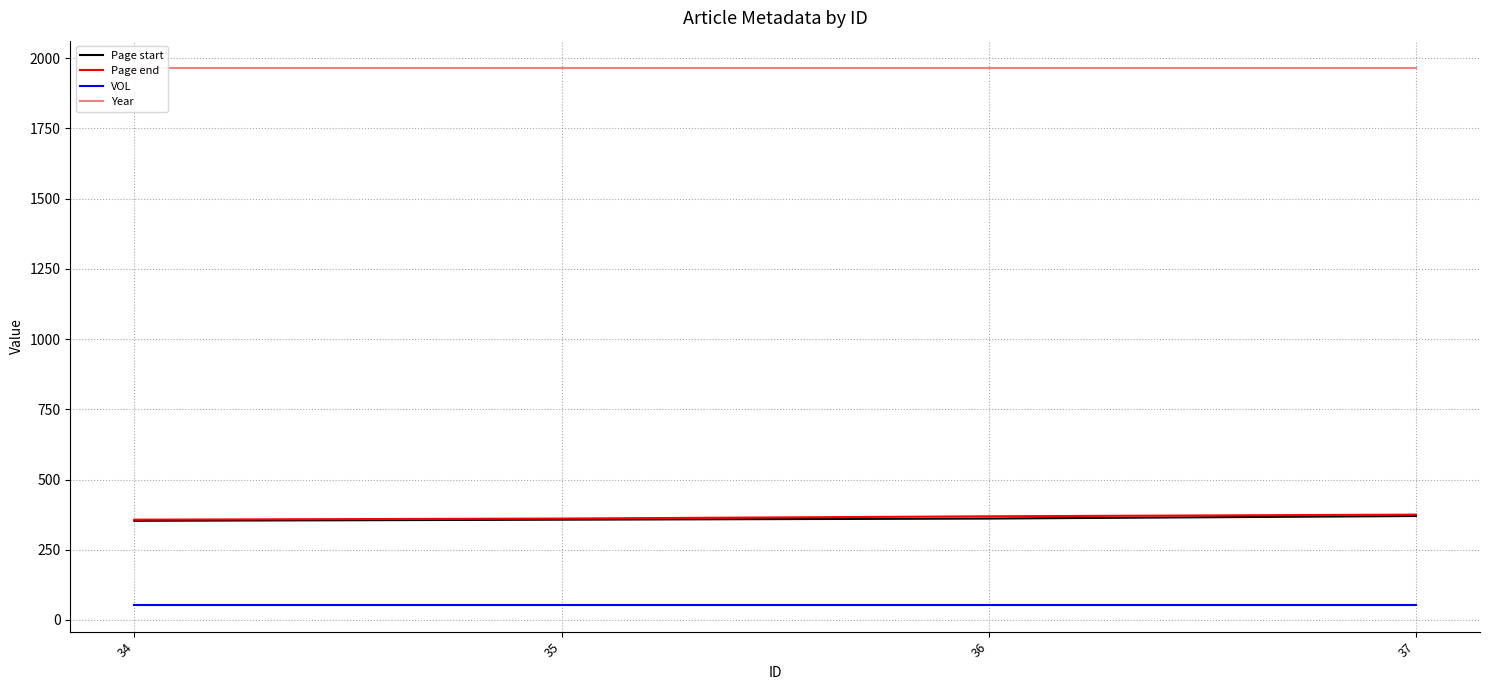

What value does the VOL series have at 35?

54